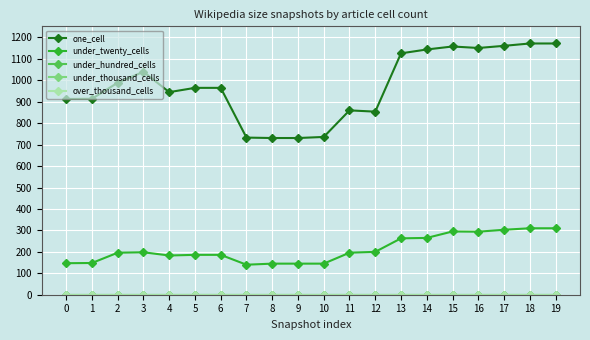

Which series has the widest spread of values?

one_cell